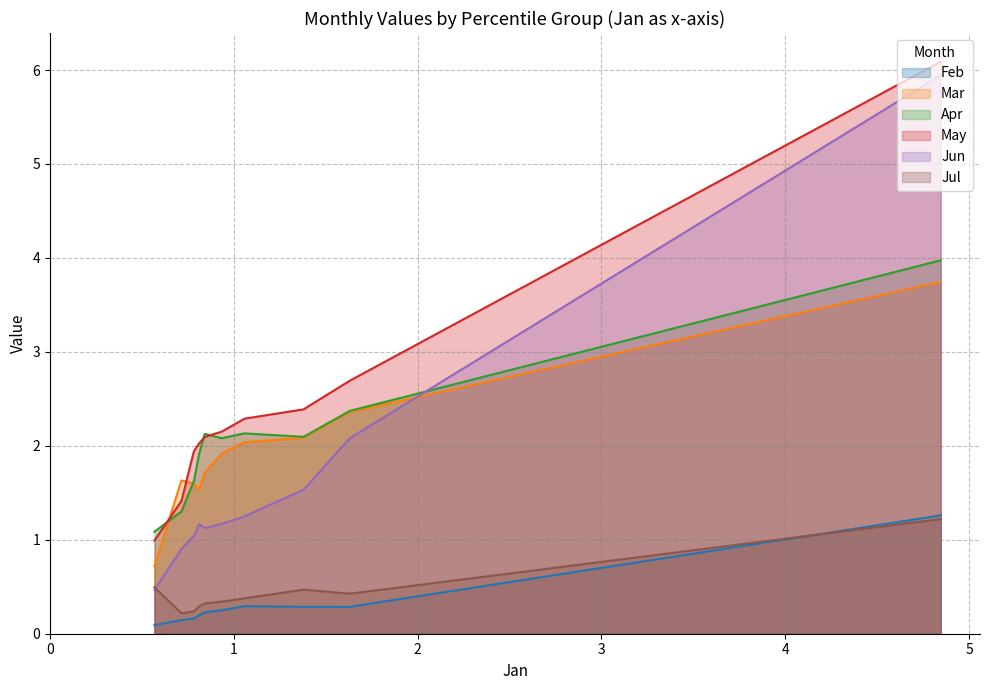

Which series has the widest spread of values?

Jun